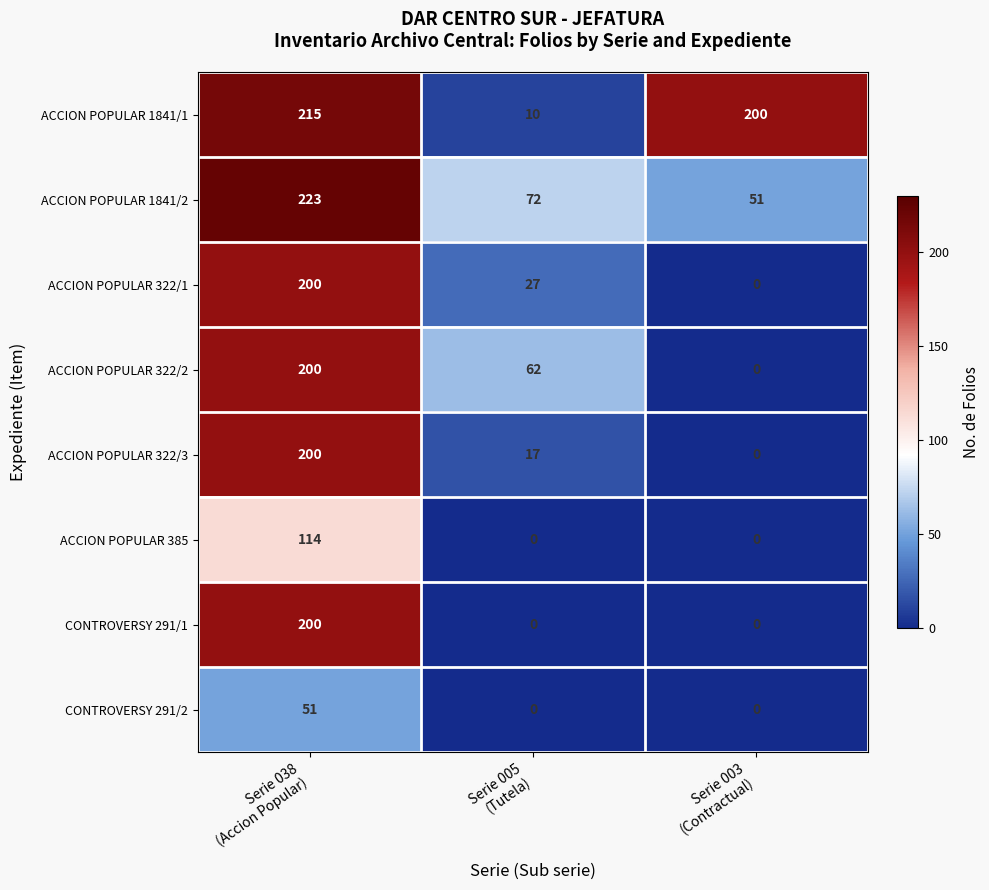

At how many categories does at least one series exceed 23?

3